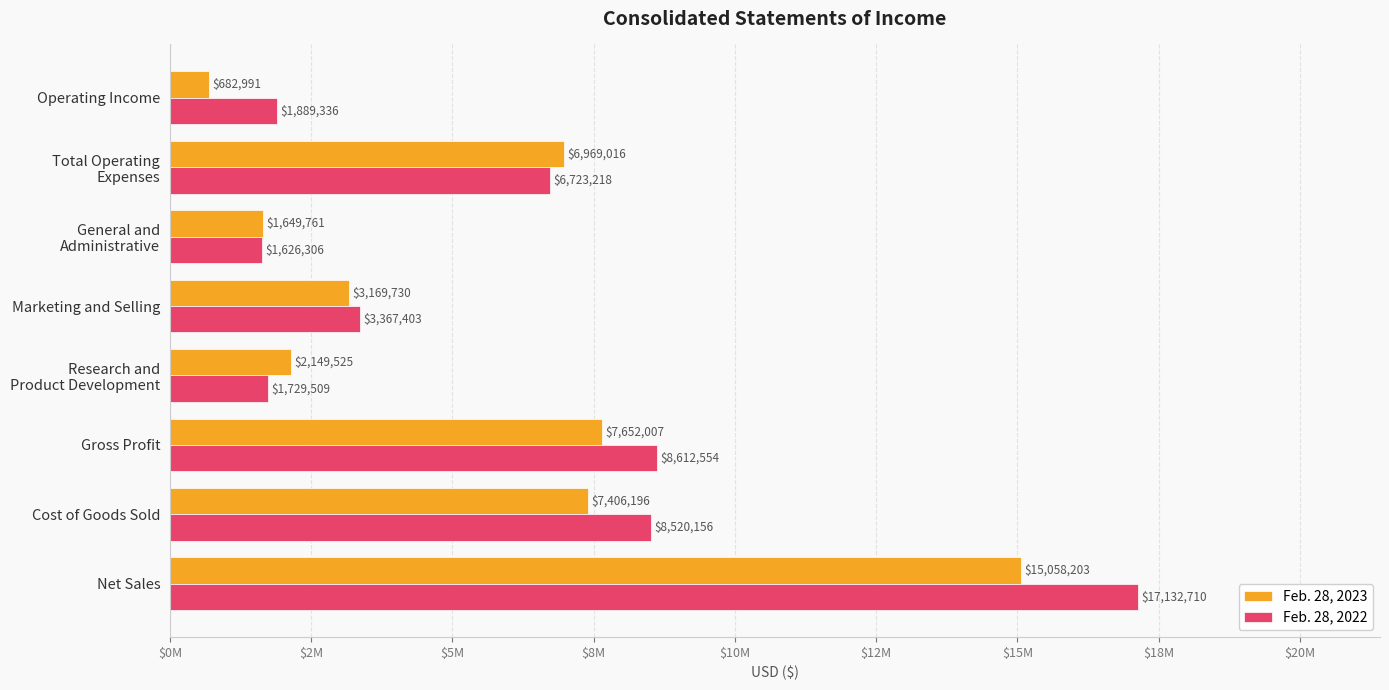

At which category is the sum across all series the highest?

Net Sales